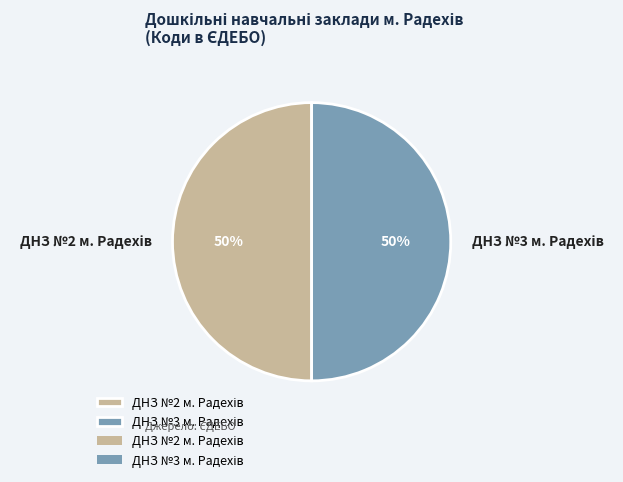

To the nearest percent, what is the average slice percentage?

50%